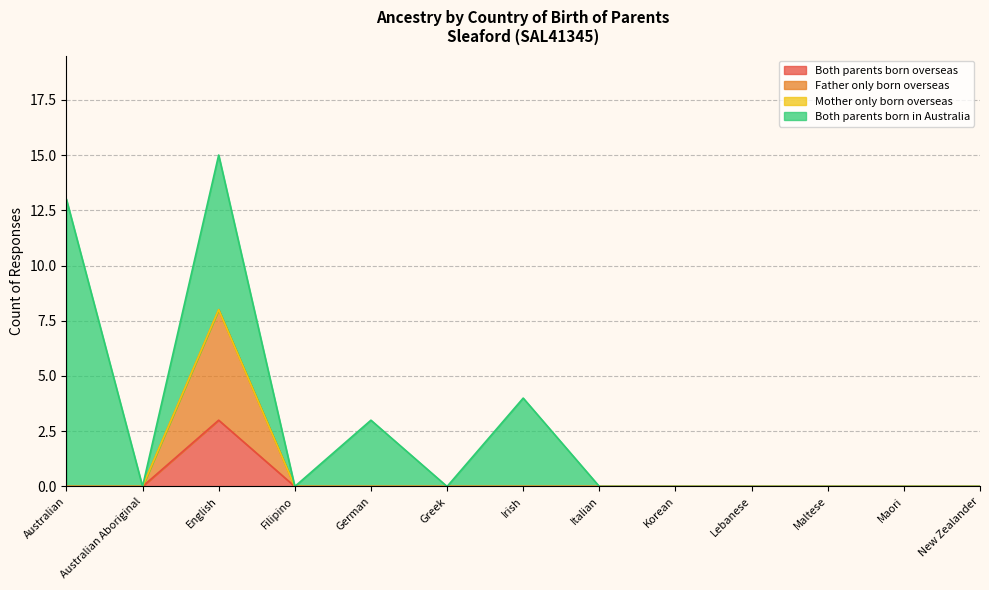

What is the label of the 5th point from the right?

Korean